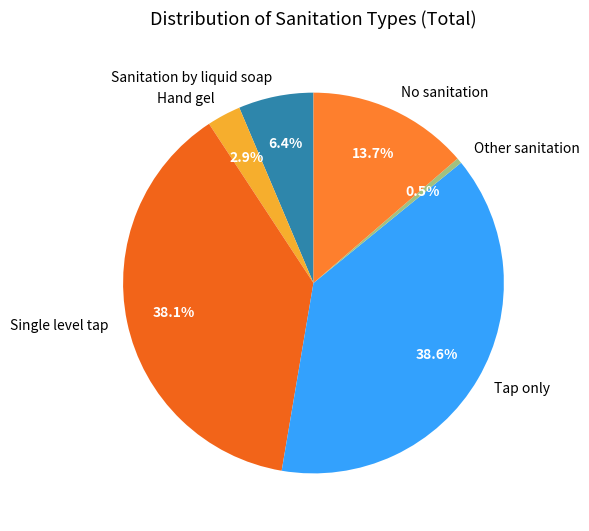

To the nearest percent, what is the average slice percentage?

17%